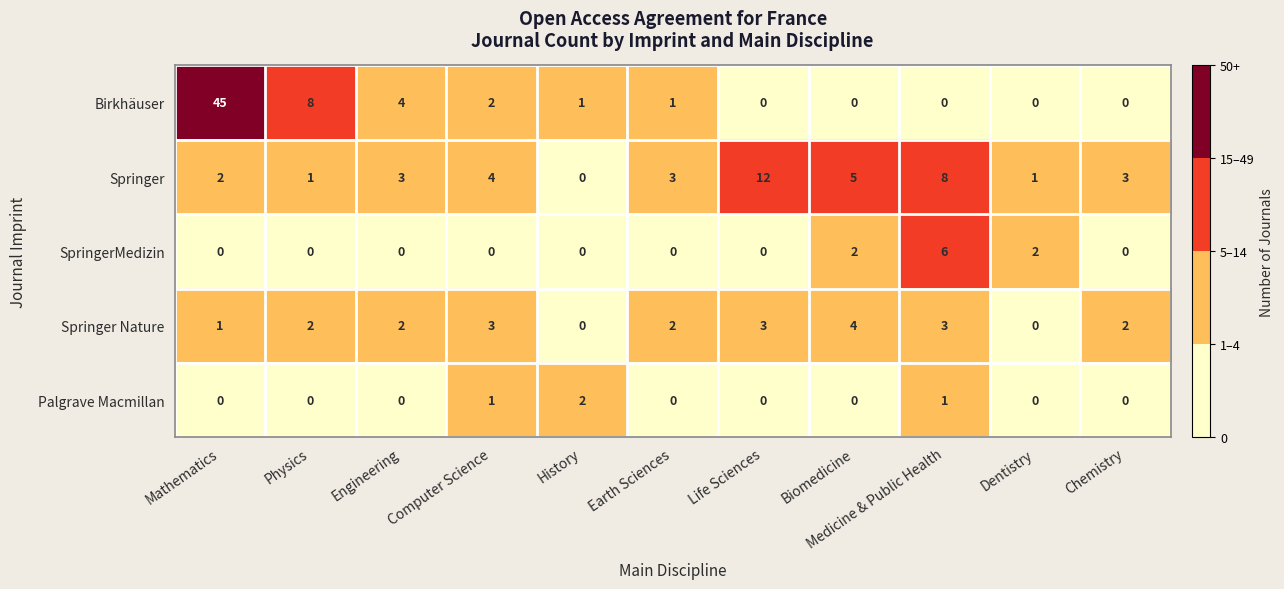

The Springer series shows 0 at History. True or false?

True